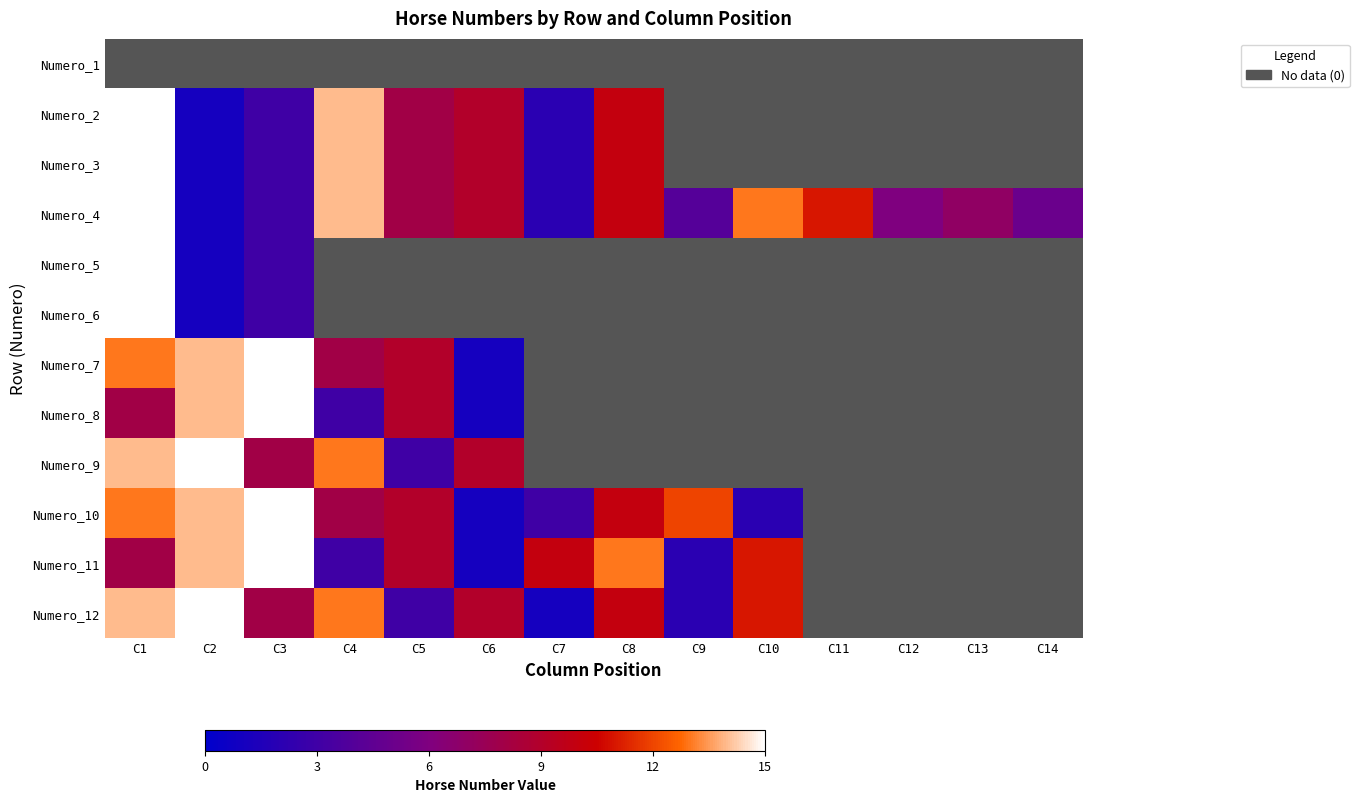

Which label corresponds to the smallest value in the chart?

C2